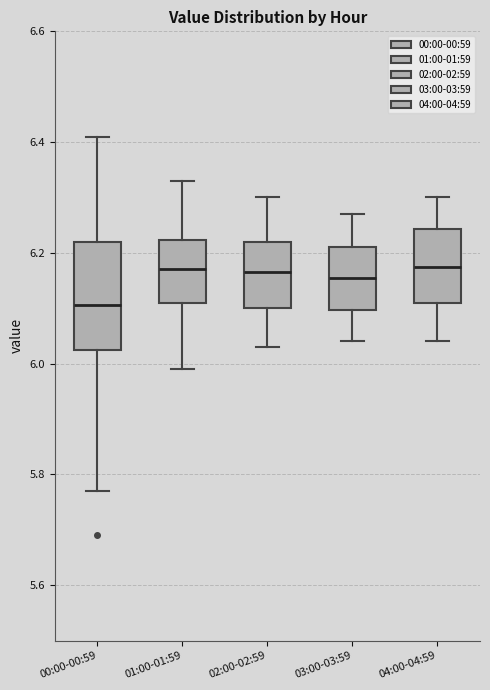

Where is the lower edge of the box for 04:00-04:59 on the y-axis? The values are not printed on the chart, so give them approximately, as read against the axis.

6.12